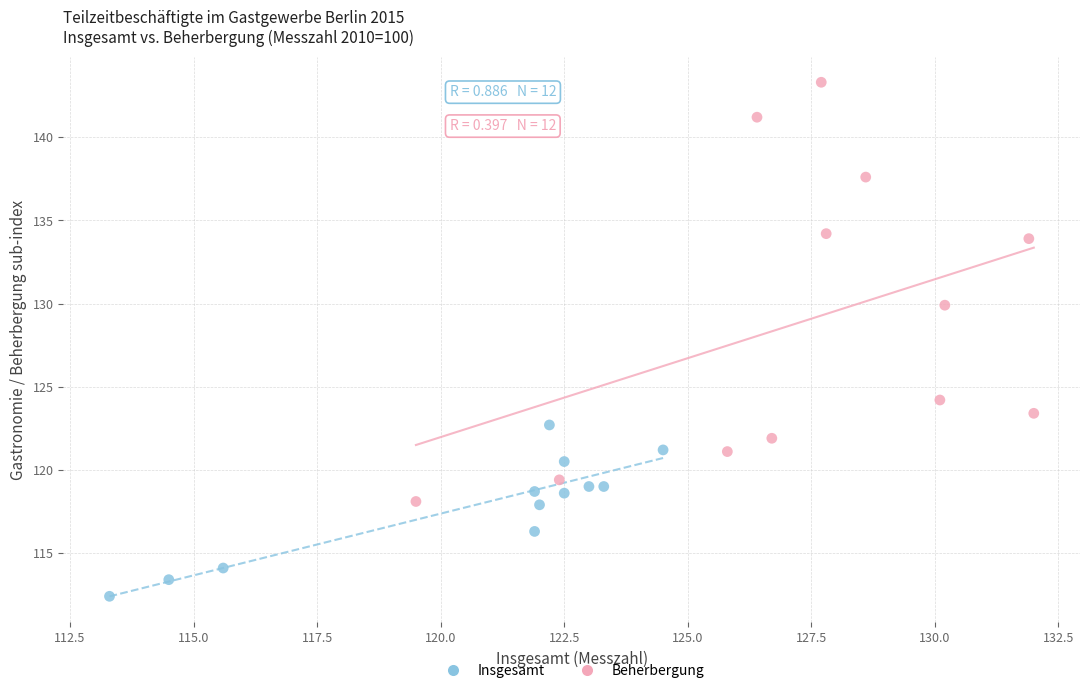

Which series has the largest Y range (max minus min)?

Beherbergung